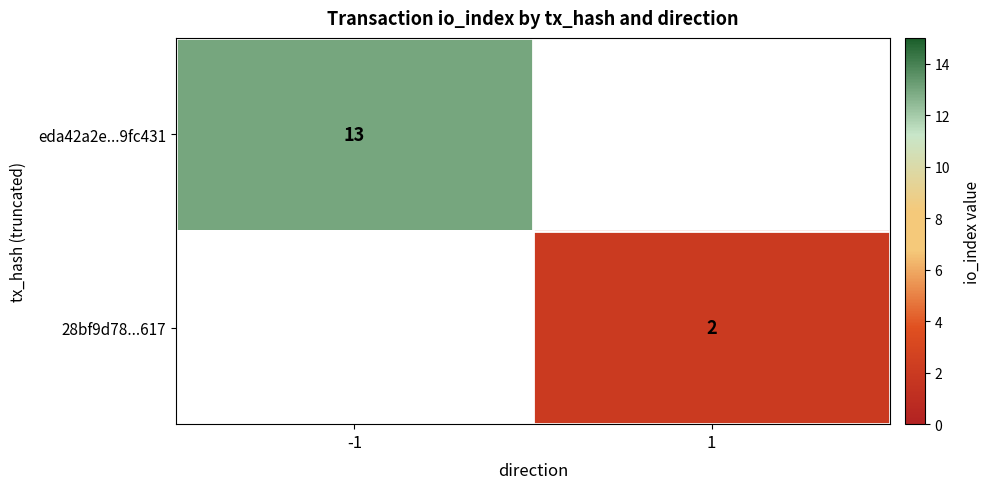

Which category has the highest value across all series?

-1